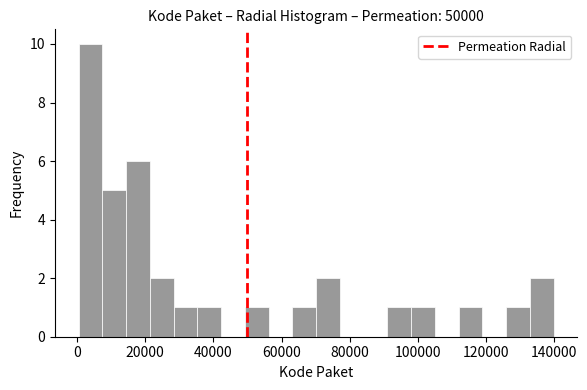

Around what value on the x-axis is the tallest bar? Give the approximate position of its centre, as read against the axis.

4000